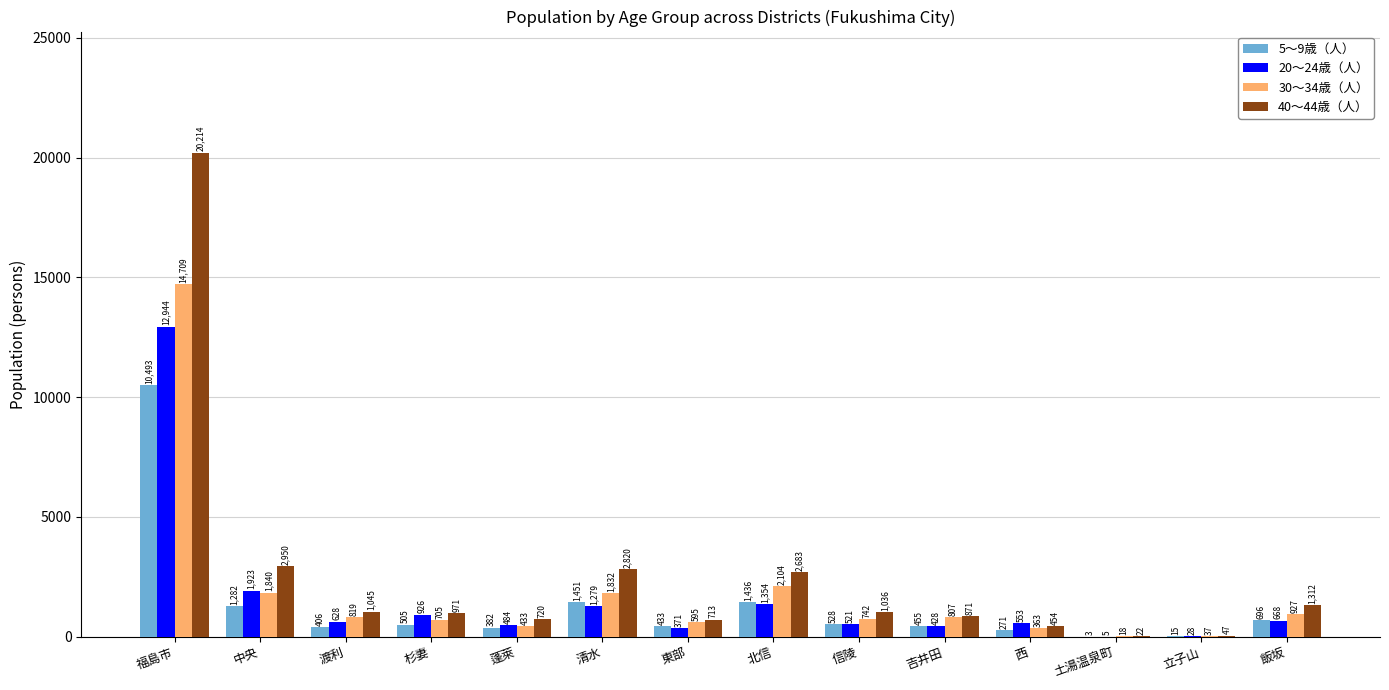

At which label does 5～9歳（人） reach its peak?

福島市